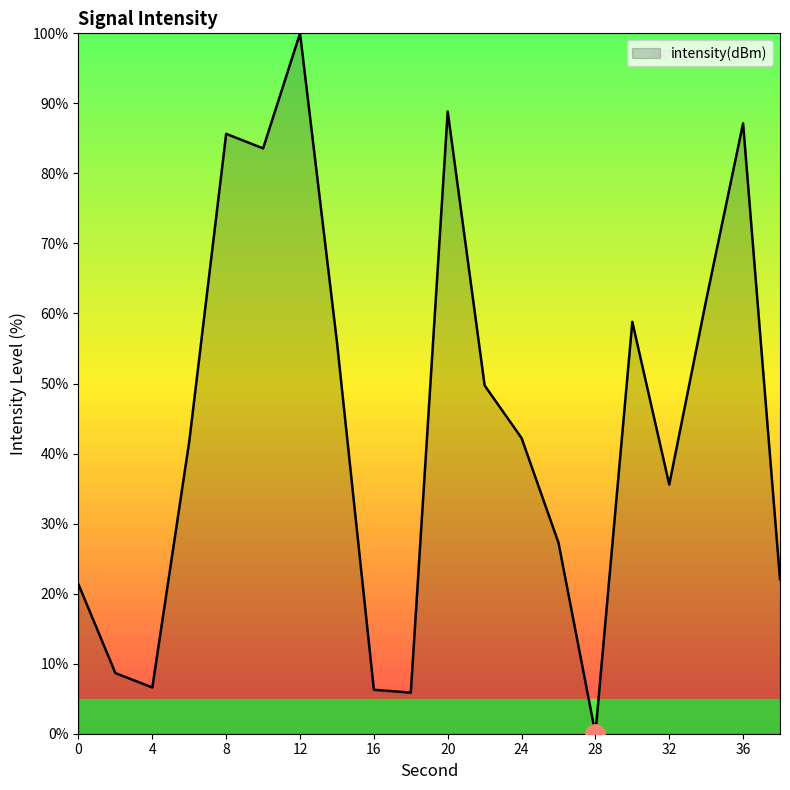

What is the maximum value shown in the chart?

100.0